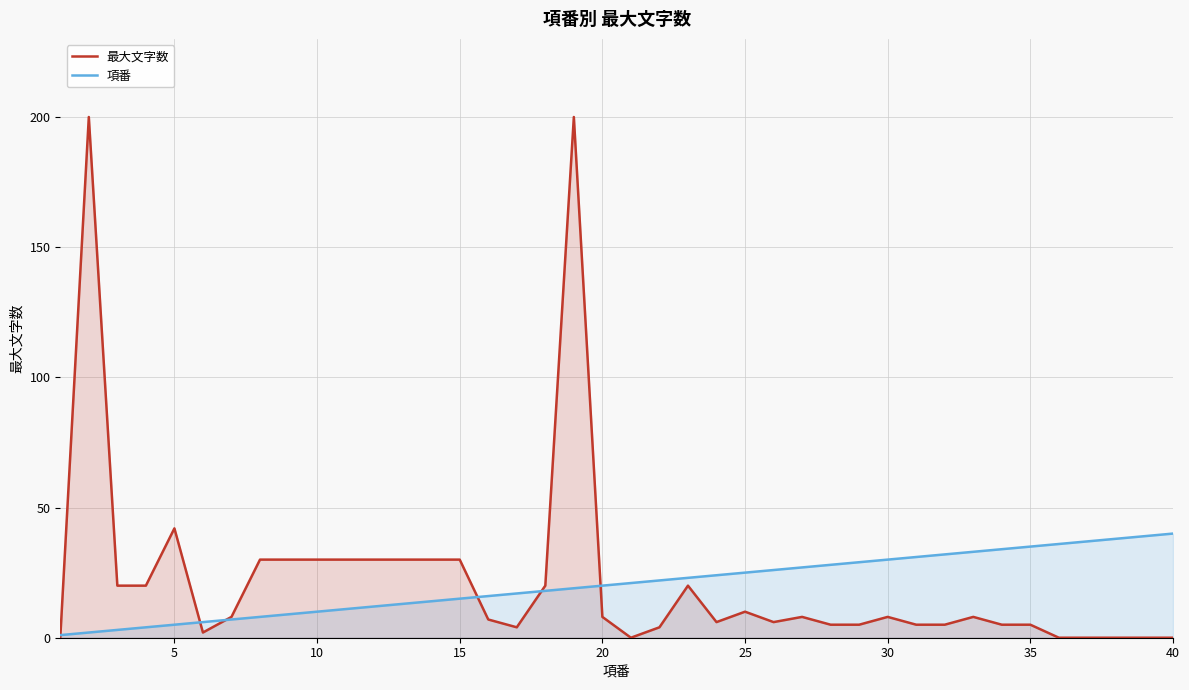

The 最大文字数 series shows 5 at 35. True or false?

True